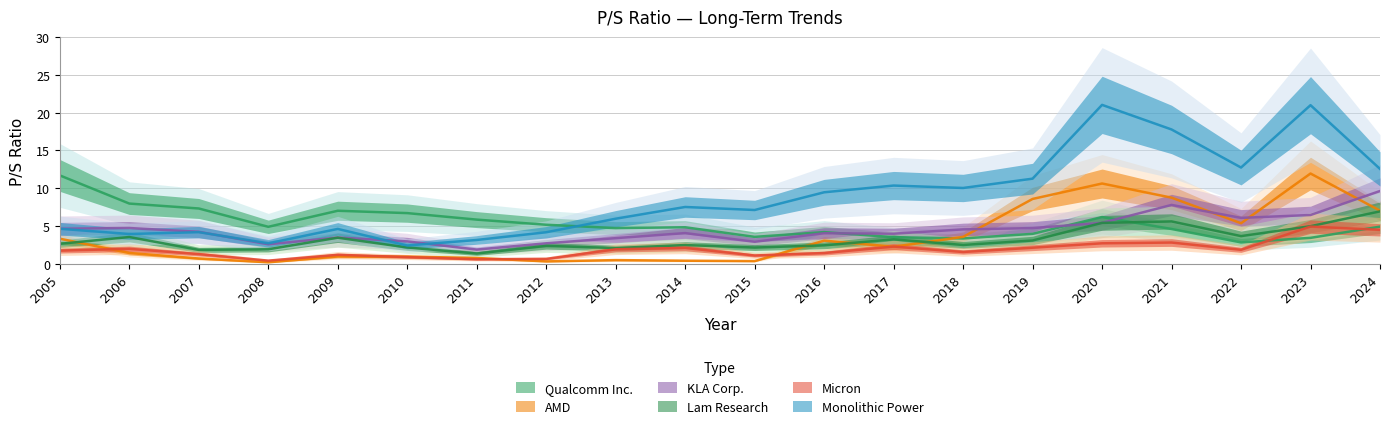

What is the value of the Monolithic Power point at the 10th from the left?

7.5